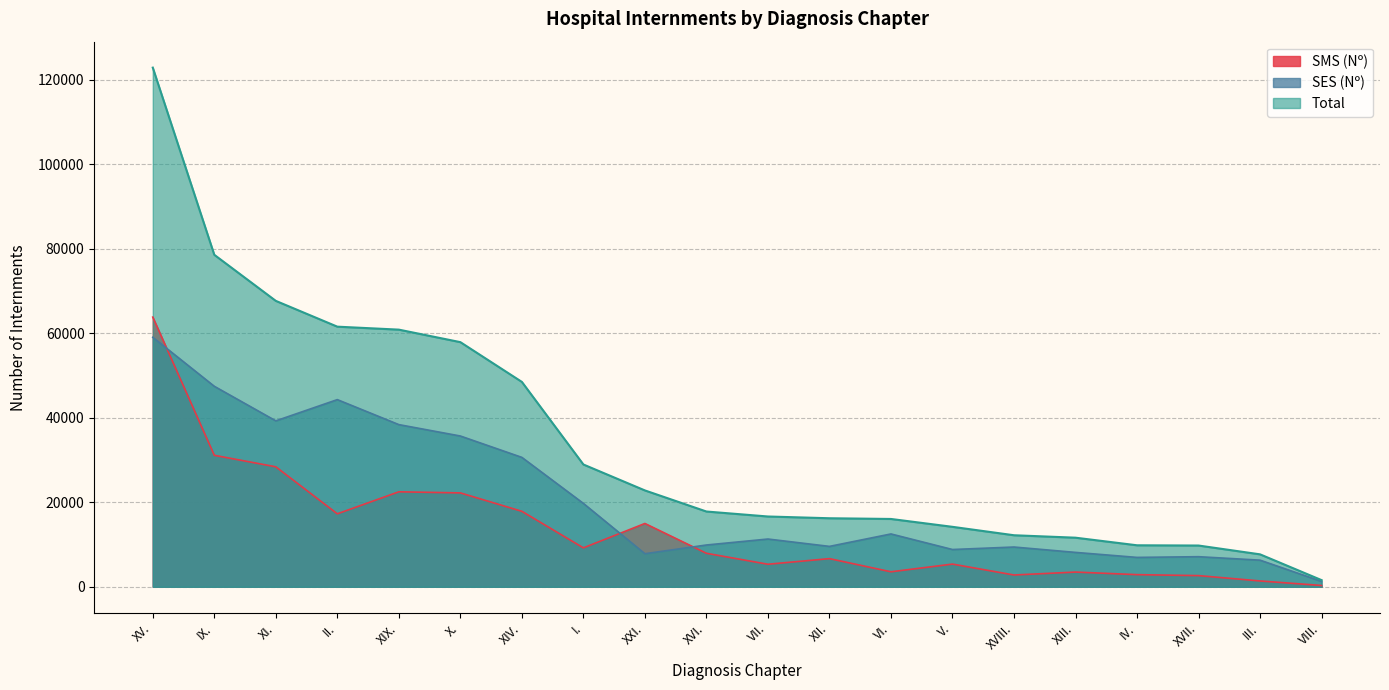

List the series in order of their overall mean, highest first.

Total, SES (Nº), SMS (Nº)